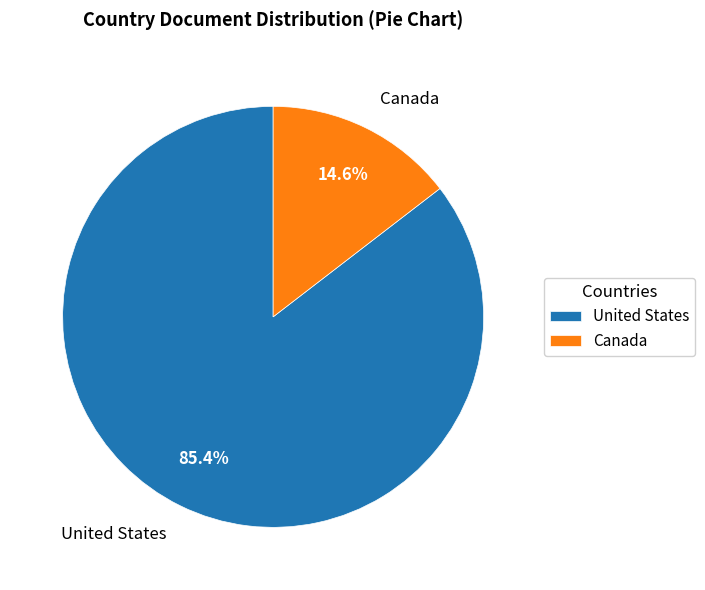

The United States slice represents 85% of the pie. True or false?

True